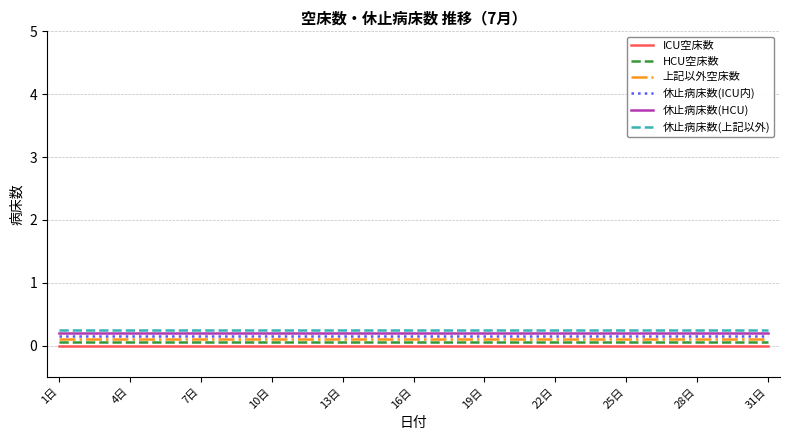

True or false: HCU空床数 and 休止病床数(上記以外) cross at least once.

False